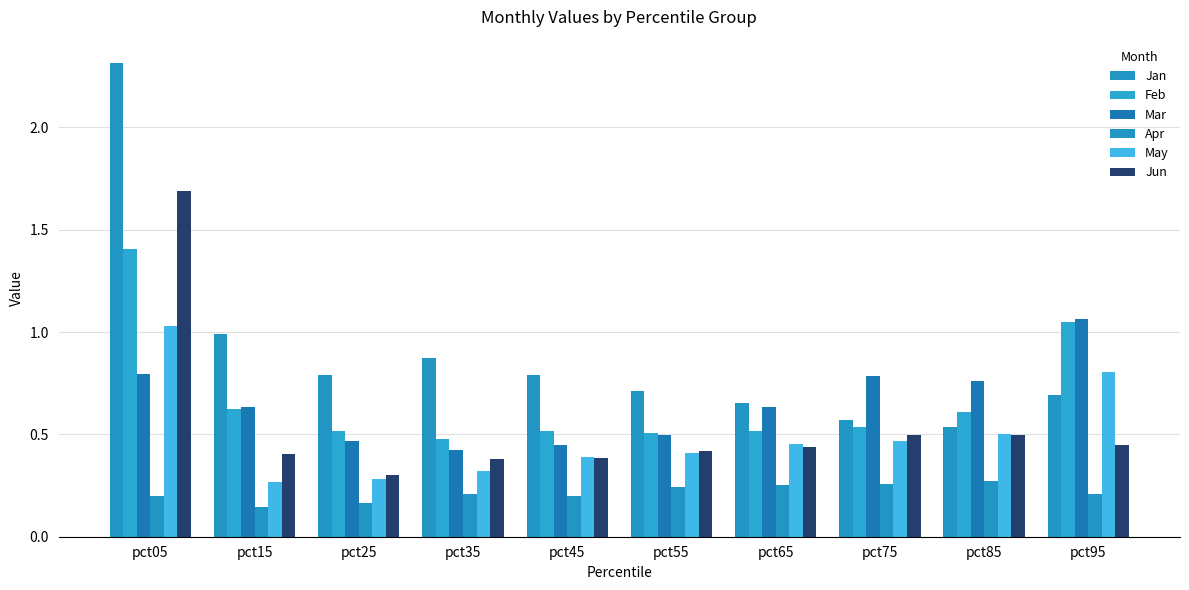

What is the approximate value of Mar at pct05?

0.8